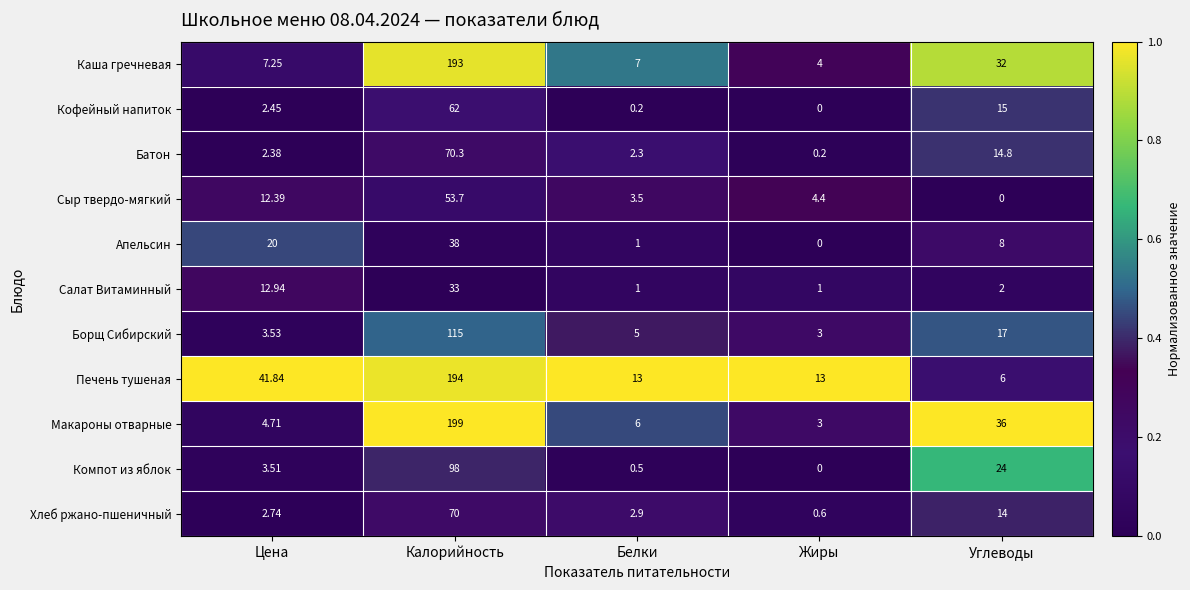

Which label corresponds to the largest value in the chart?

Калорийность